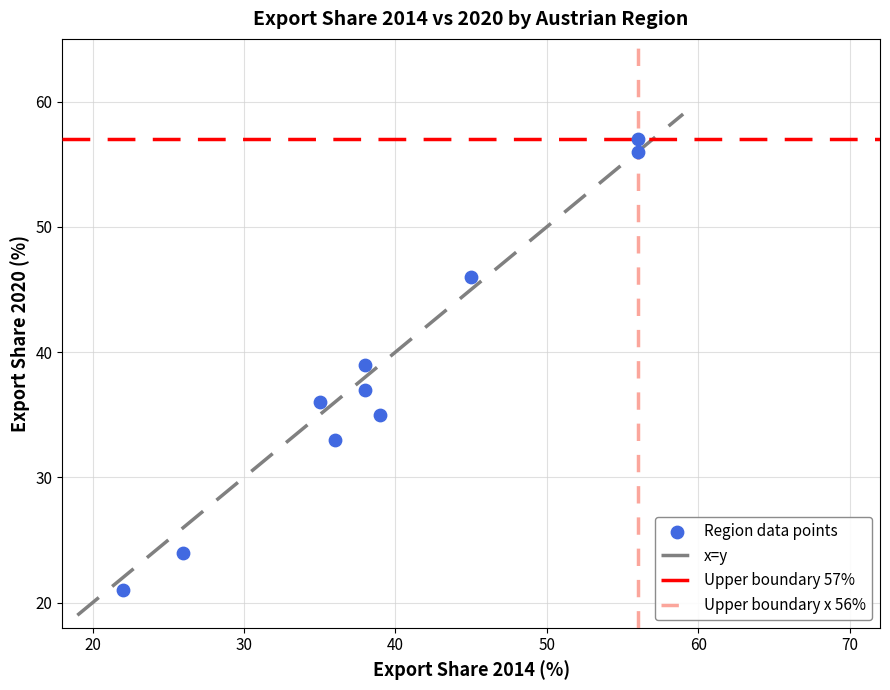

What is the range of Y values (max minus min)?

36